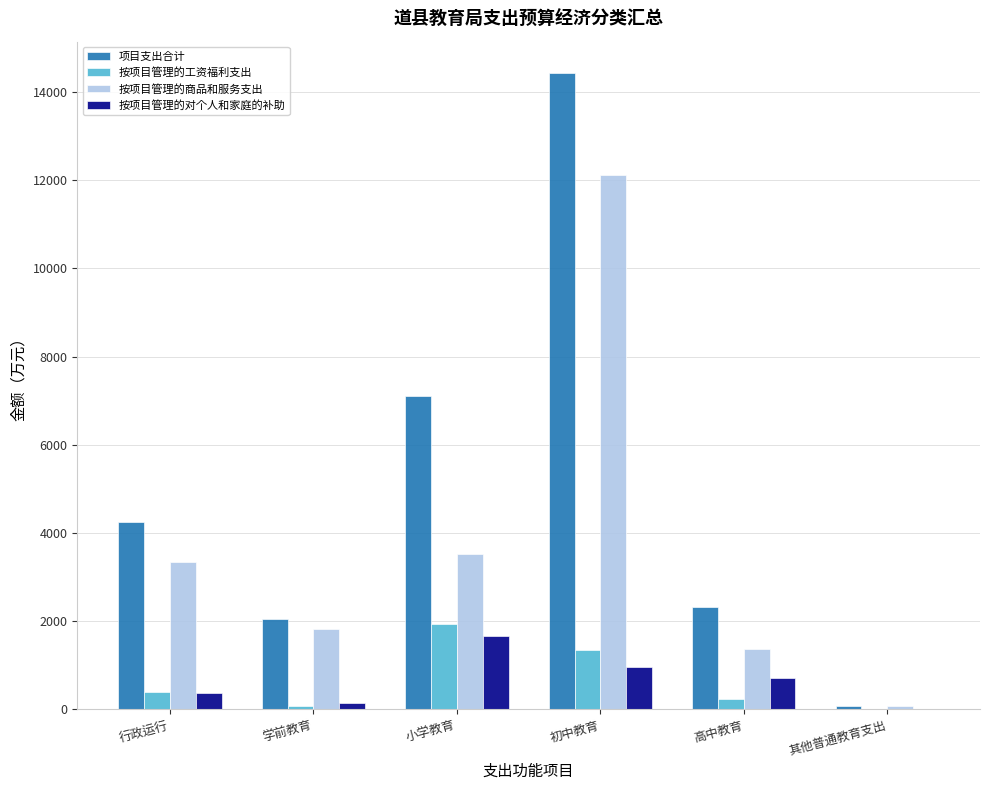

At which category is the sum across all series the highest?

初中教育